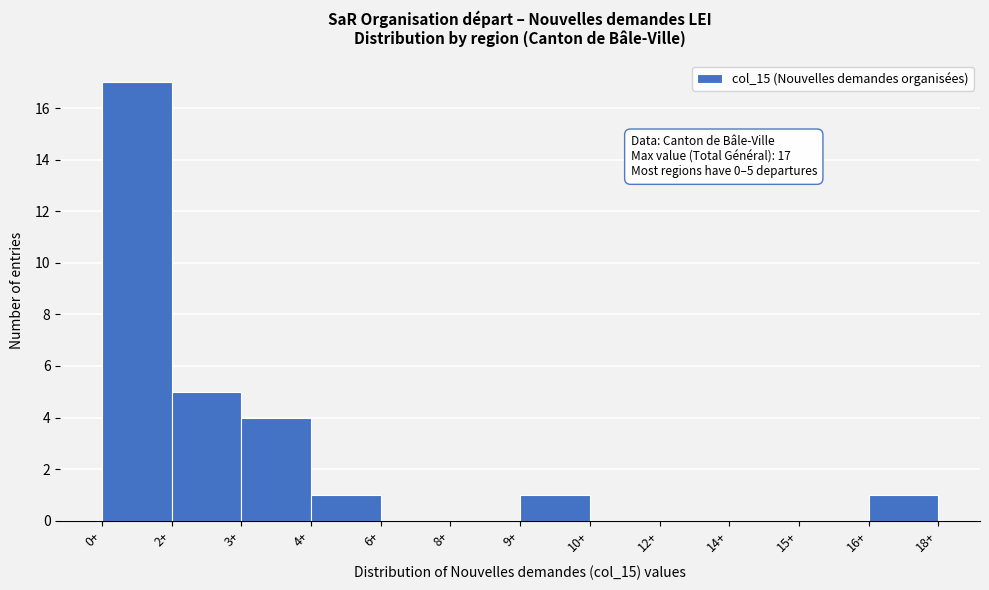

Reading left to right, extract all data points from this chart.

0+=17	2+=5	3+=4	4+=1	6+=0	8+=0	9+=1	10+=0	12+=0	14+=0	15+=0	16+=1